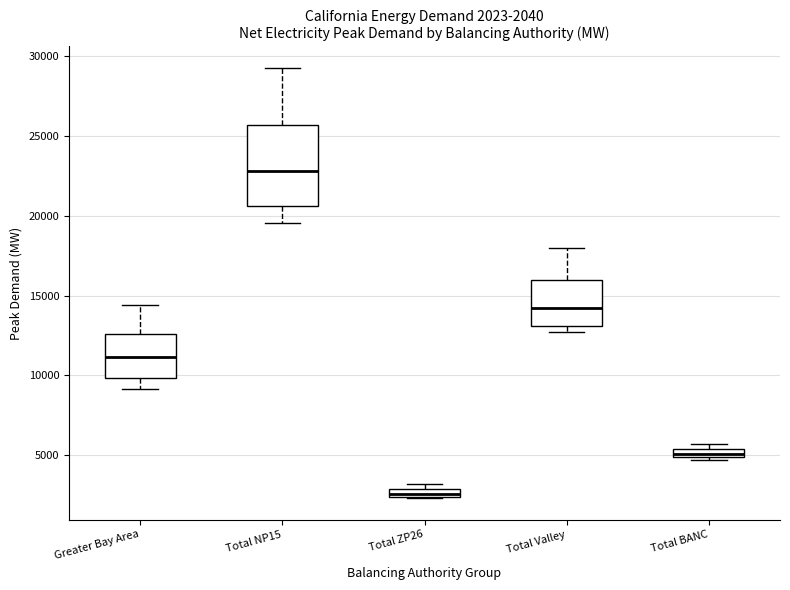

Which box is the tallest, from its lower edge to its upper edge?

Total NP15